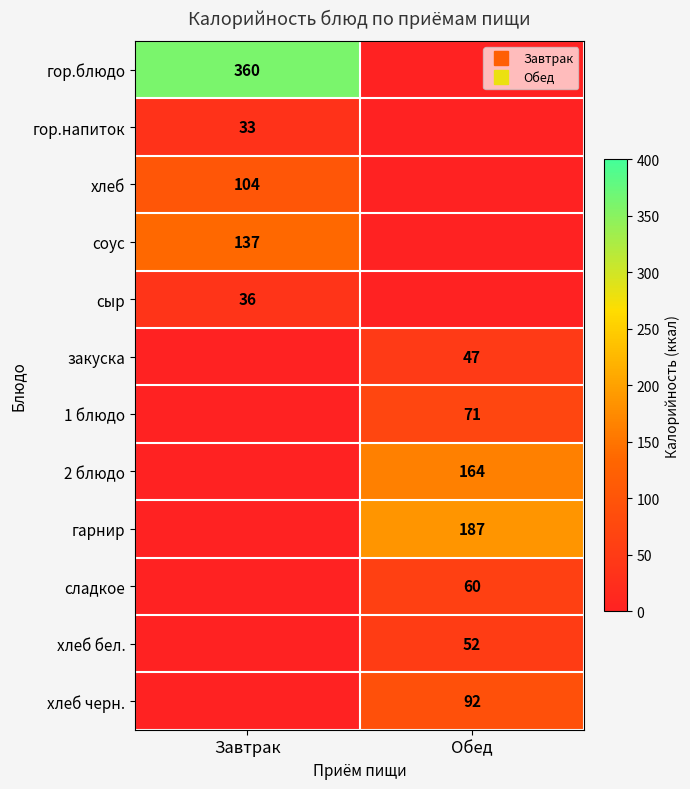

Which series has the largest total across all categories?

гор.блюдо